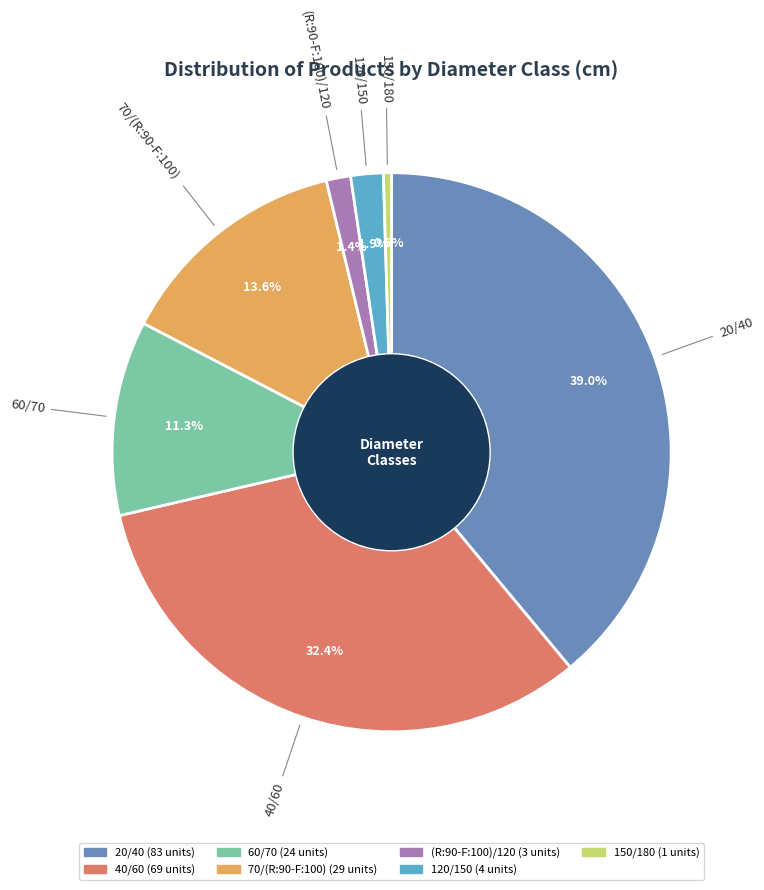

Count the number of slices in the pie.

7